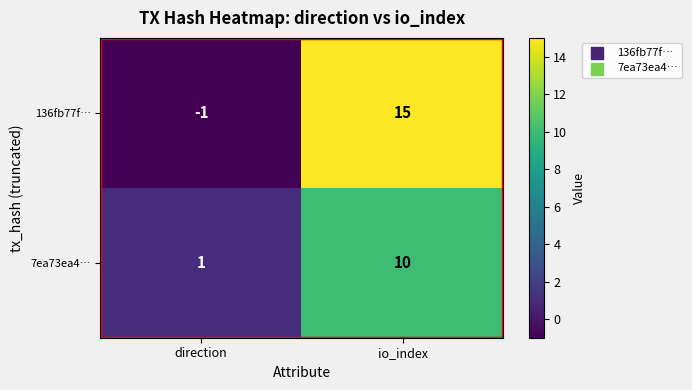

Which category has the highest value across all series?

io_index